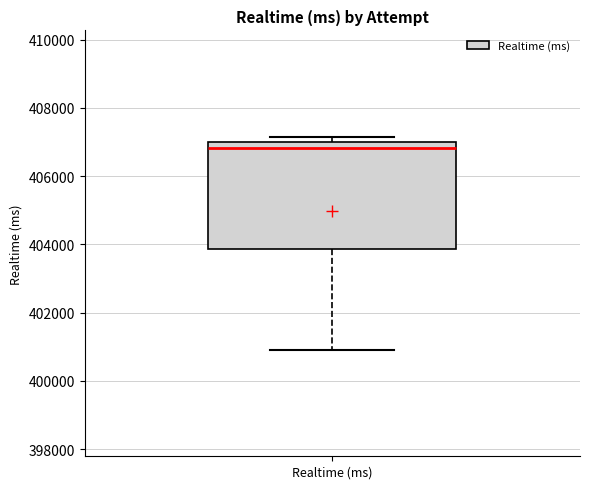

Read this box plot against the y-axis: the position of the median line, the range covered by the box, and the ends of both whiskers. The values are not printed on the chart, so give them approximately, as read against the axis.

median 406800, box 403800 to 407000, whiskers 401000 to 407200